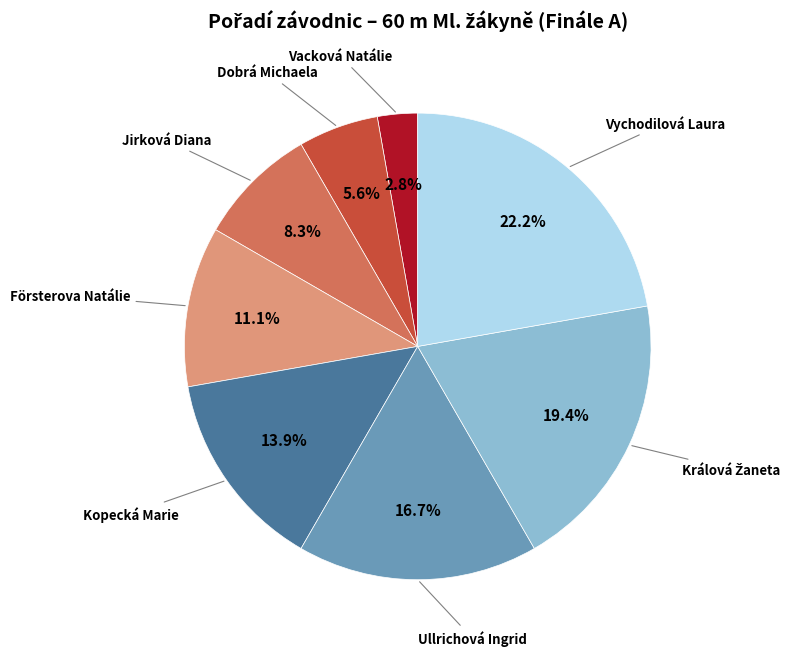

True or false: Jirková Diana accounts for 1% of the total.

False